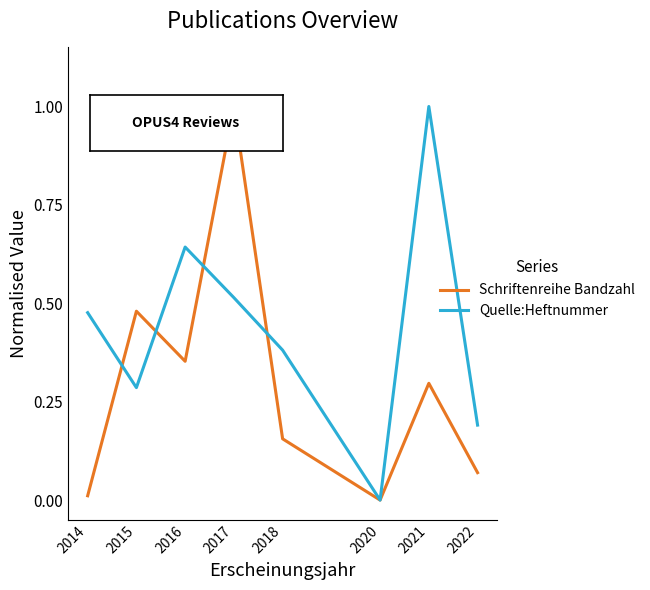

Is this an area chart (filled region under the line)?

No